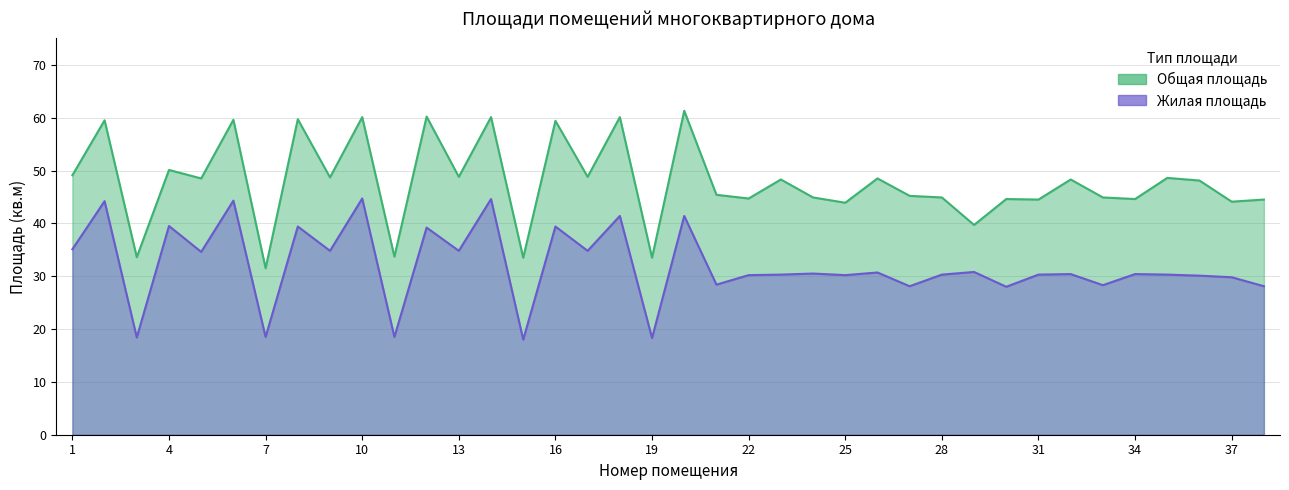

What is the sum of the Жилая площадь values at 7 and 21?

46.9